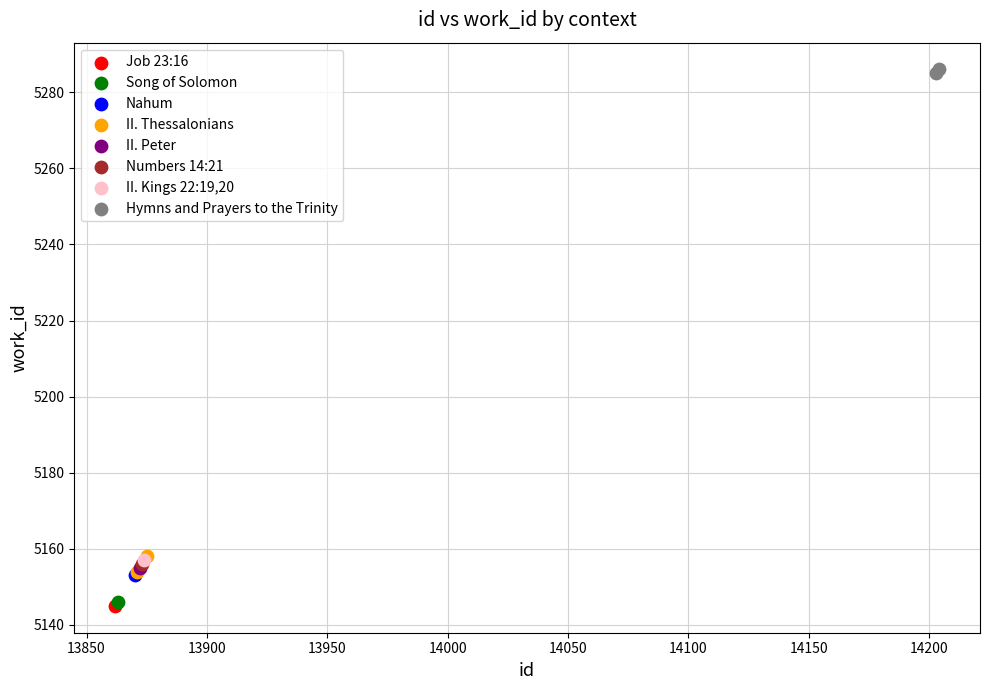

What are all the series names shown in the legend?

Job 23:16, Song of Solomon, Nahum, II. Thessalonians, II. Peter, Numbers 14:21, II. Kings 22:19,20, Hymns and Prayers to the Trinity